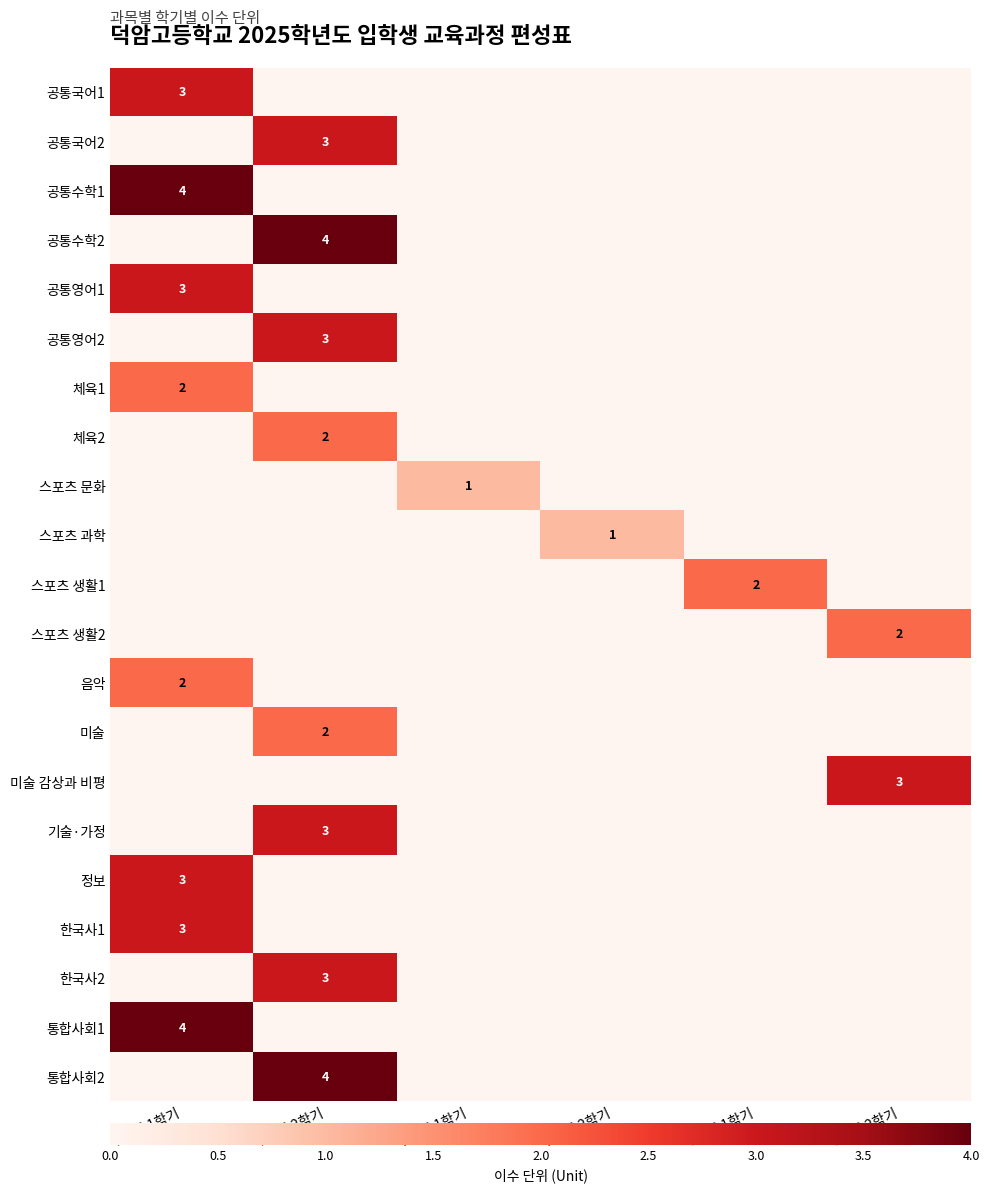

The 스포츠 문화 series shows 1 at 2학년 1학기. True or false?

True